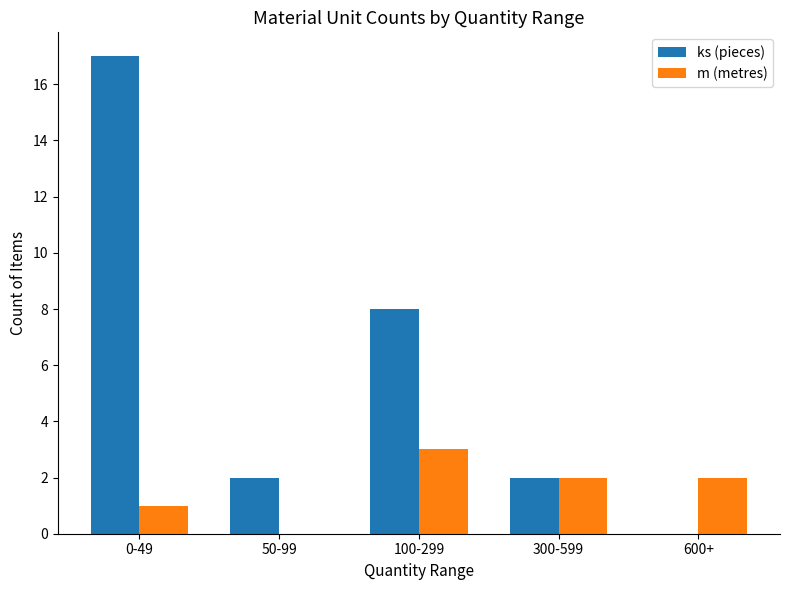

Reading left to right, what are all the values shown in this chart?

ks (pieces): 0-49=17	50-99=2	100-299=8	300-599=2	600+=0
m (metres): 0-49=1	50-99=0	100-299=3	300-599=2	600+=2